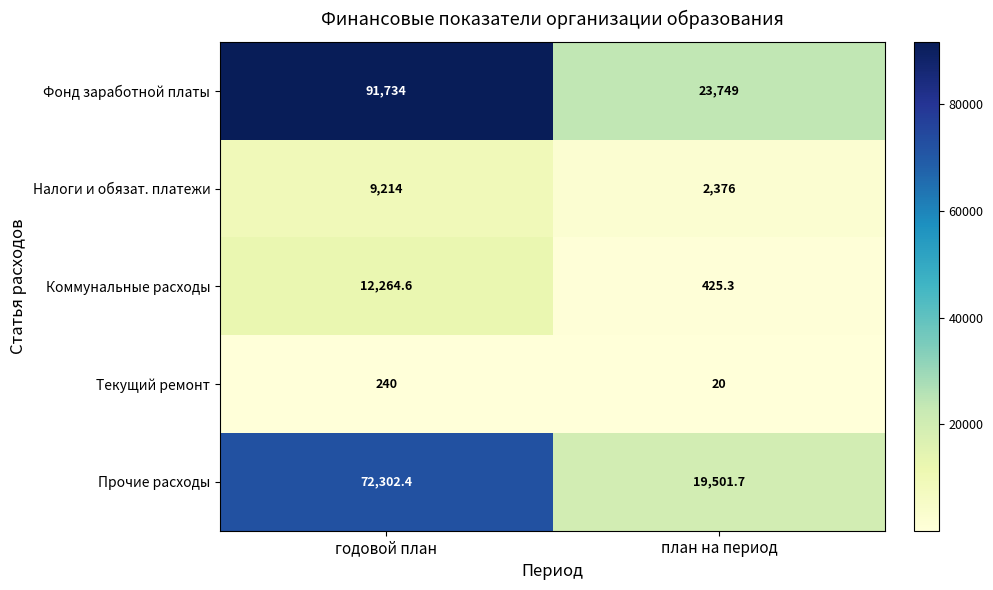

The value of Текущий ремонт at годовой план is 240.0. True or false?

True